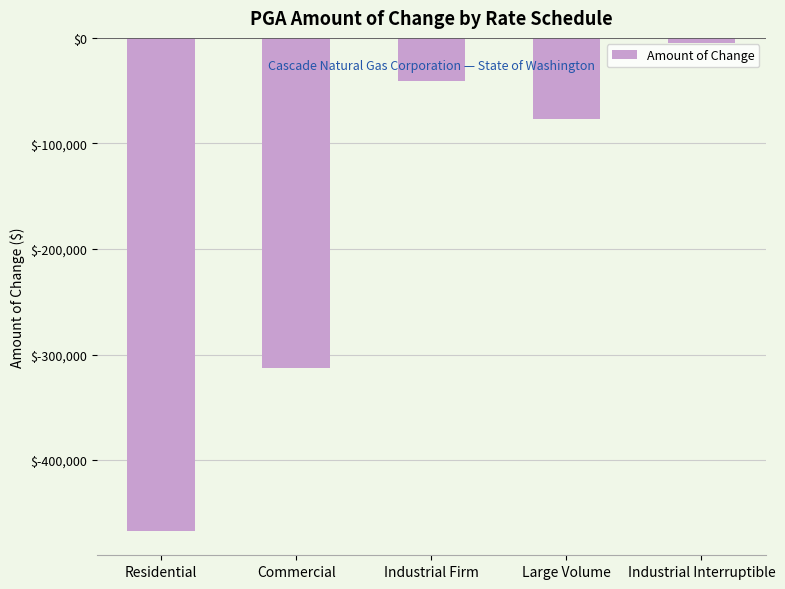

Are the bars grouped side by side (vs. stacked)?

No